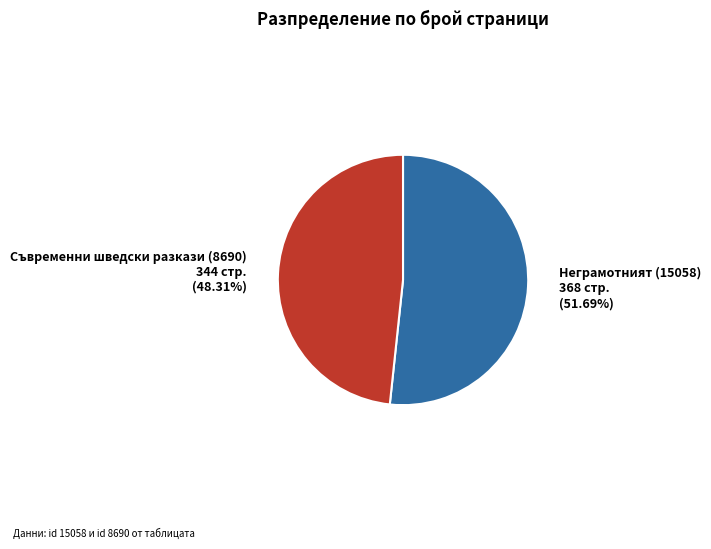

To the nearest percent, what is the difference between the Неграмотният (15058) and Съвременни шведски разкази (8690) slice percentages?

3%